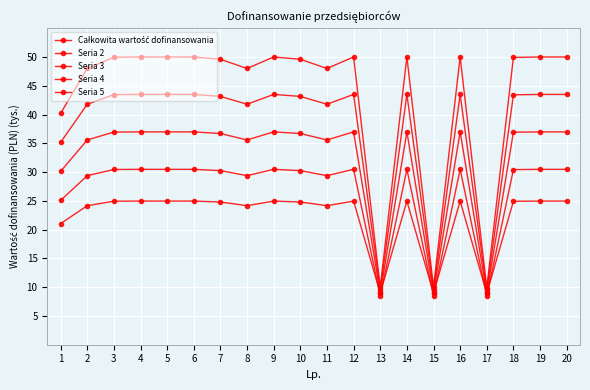

Is the value of Całkowita wartość dofinansowania at 11 greater than the value of Seria 5 at 15?

Yes